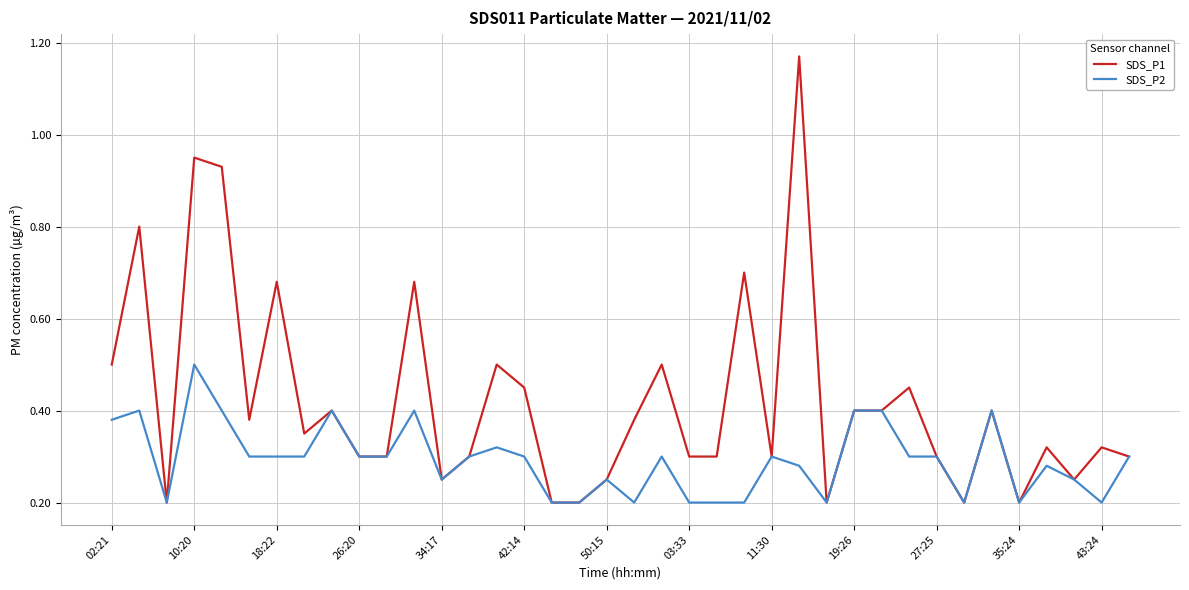

Rank the series by their maximum value, from lowest to highest.

SDS_P2, SDS_P1